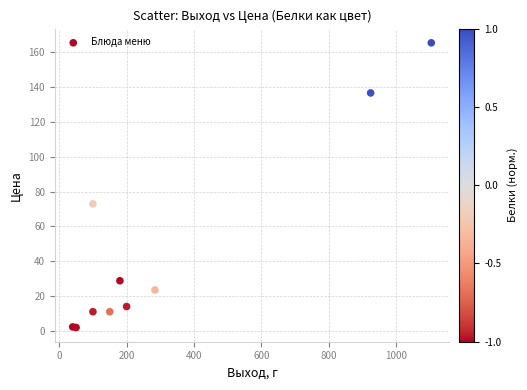

What Y value in the scatter plot is closest to 83?

73.0